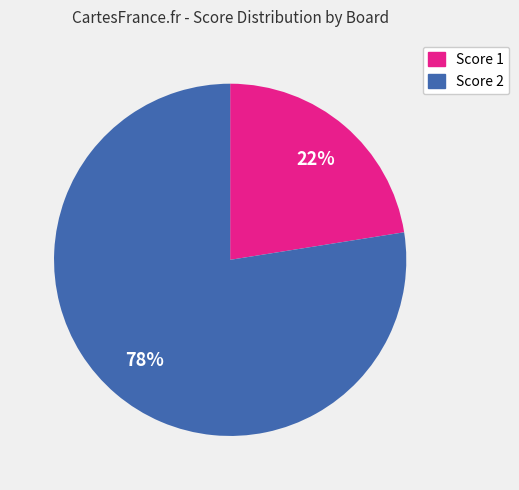

Is there any slice that represents more than half of the pie?

Yes